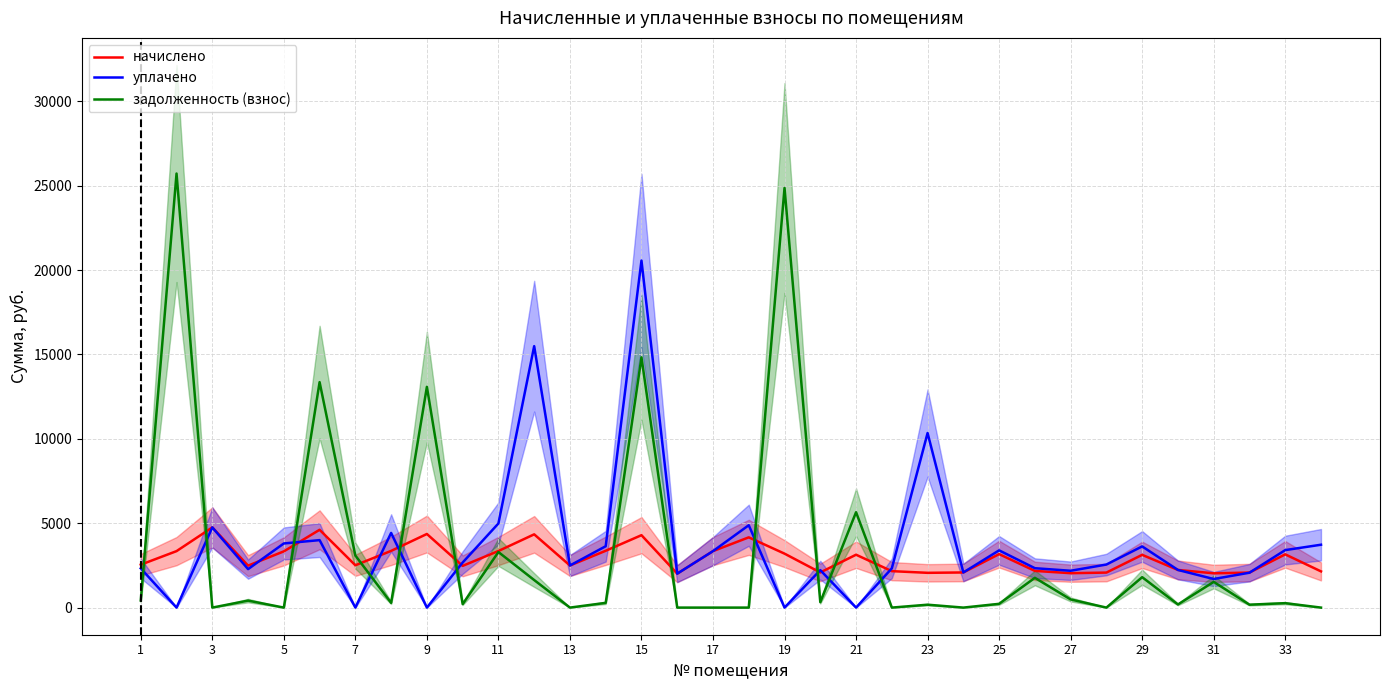

List the series in order of their overall mean, lowest first.

начислено, задолженность (взнос), уплачено